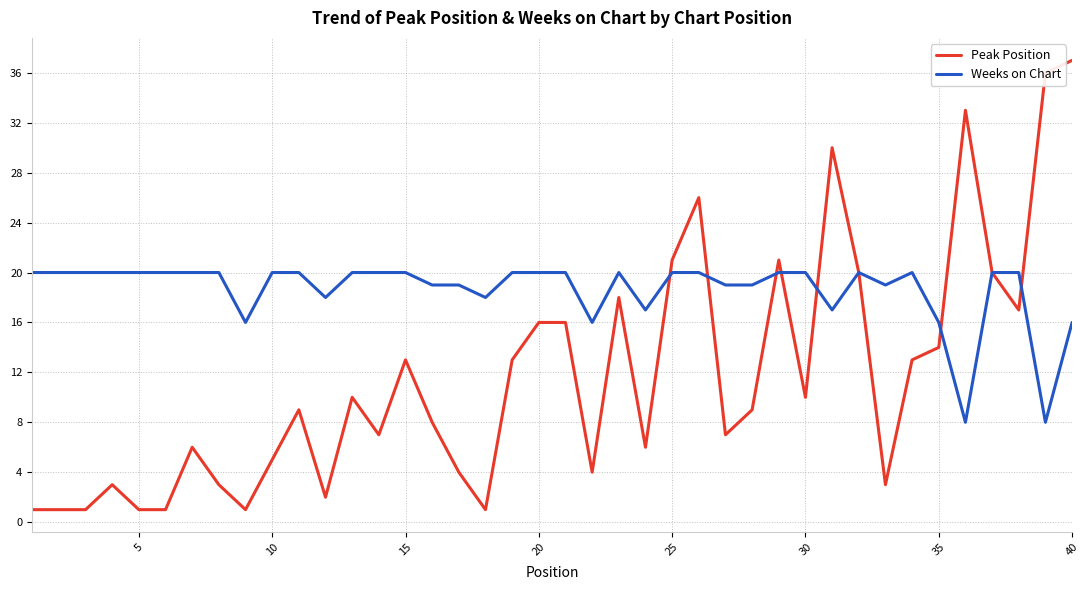

Does the chart have visible grid lines?

Yes